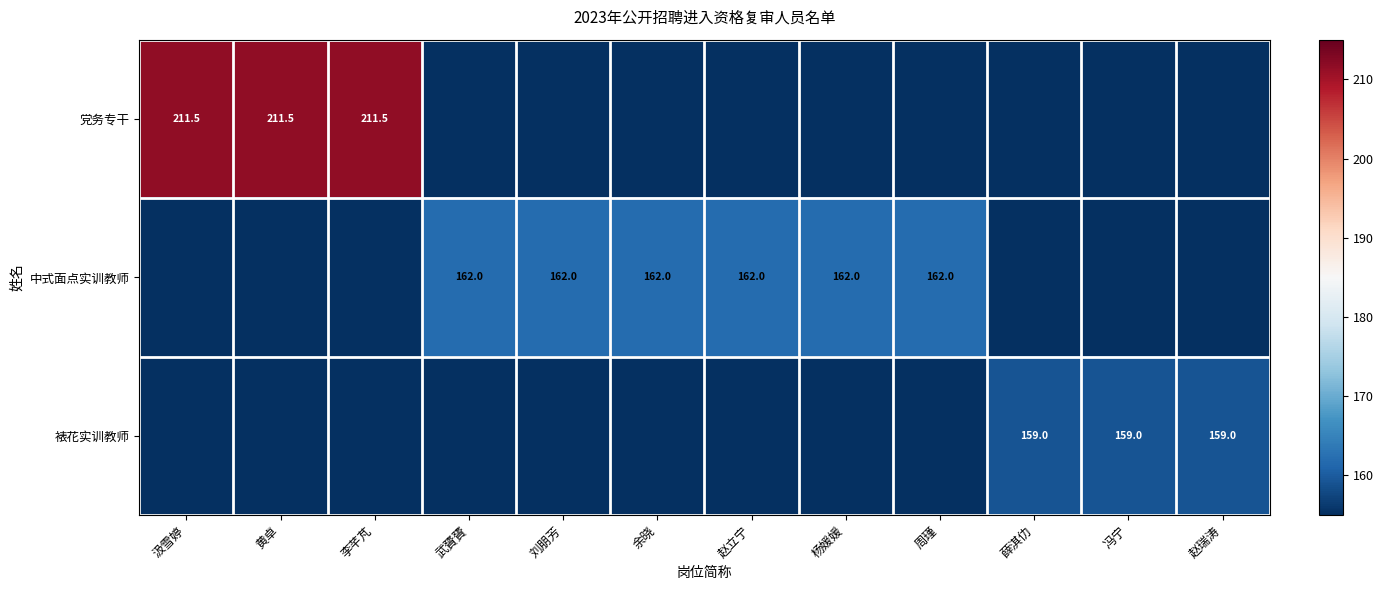

Is it true that 中式面点实训教师 equals 50.4 at 刘朋芳?

False